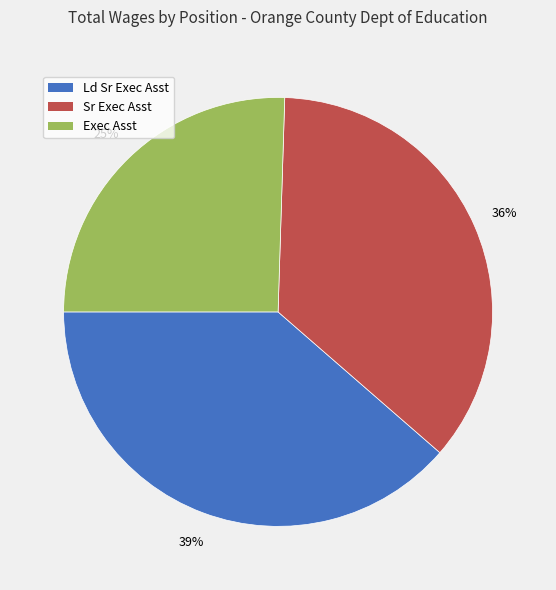

To the nearest percent, what is the combined percentage of Sr Exec Asst and Exec Asst?

61%